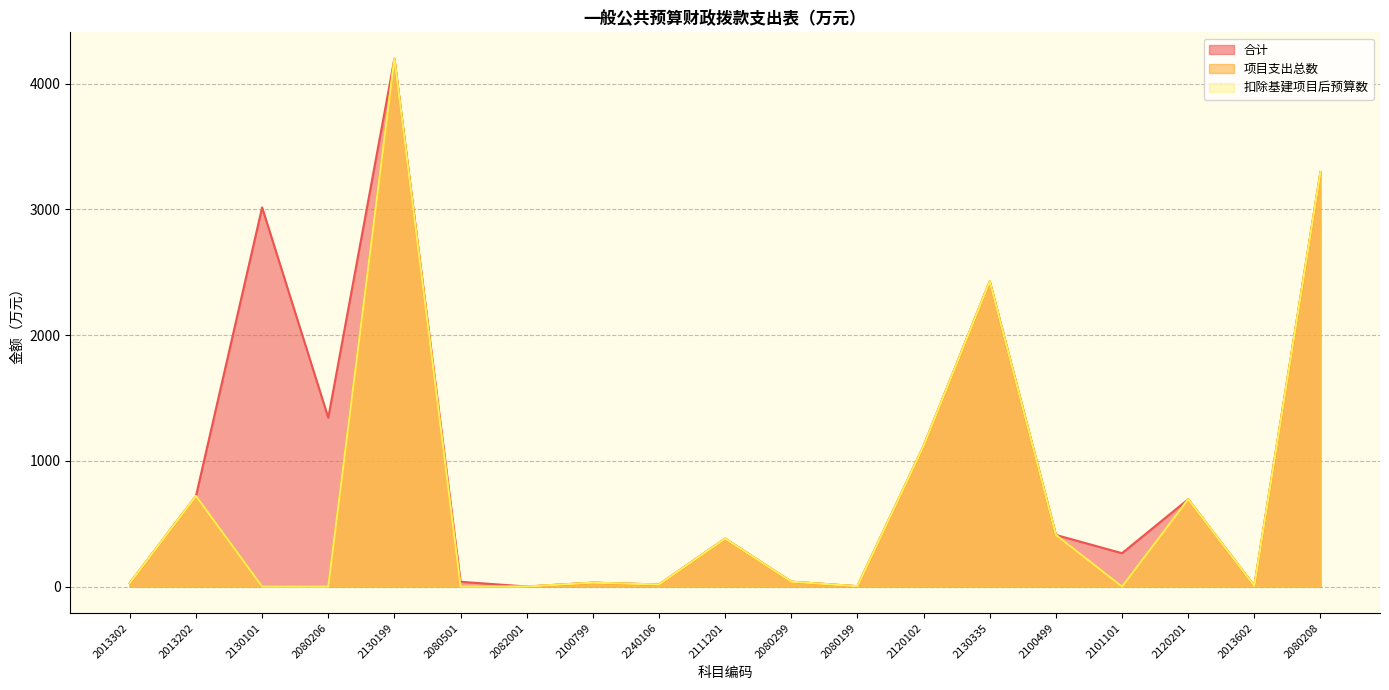

Which category has the lowest value across all series?

2130101